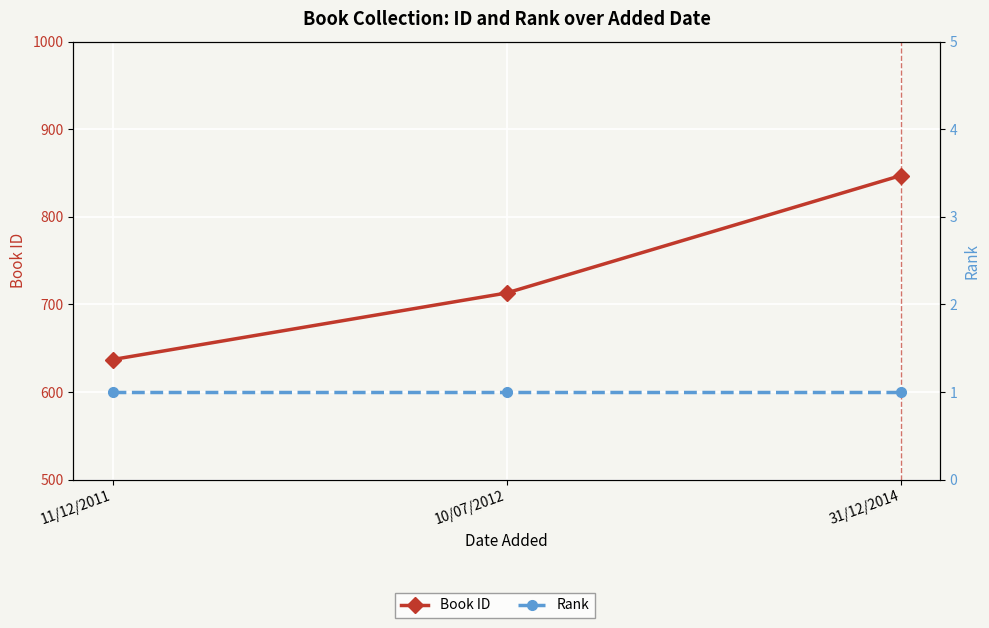

Is it true that Rank equals 2 at 31/12/2014?

False